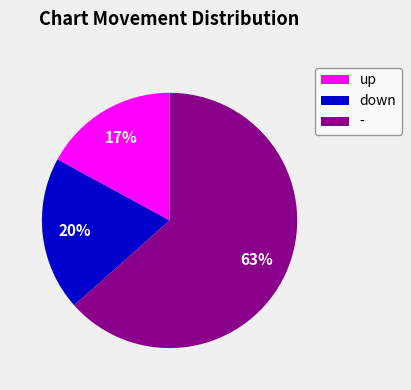

How many segments does this pie chart have?

3